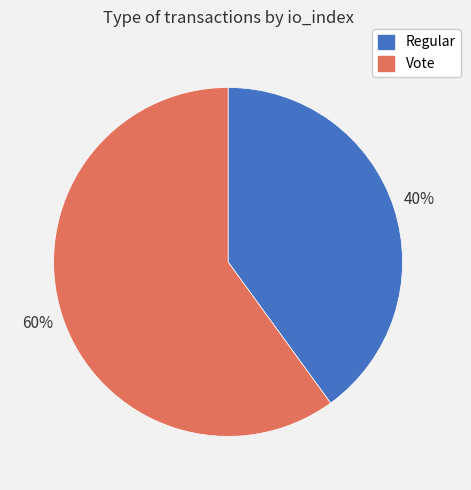

To the nearest percent, what is the combined percentage of Regular and Vote?

100%